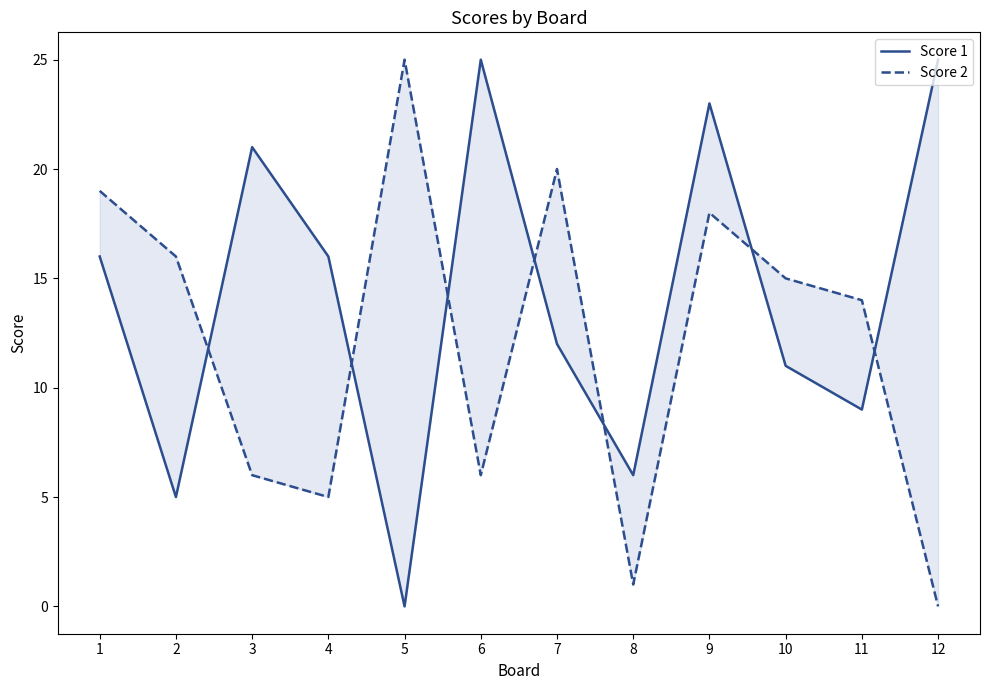

Where is Score 2 nearest to the value 12?

11